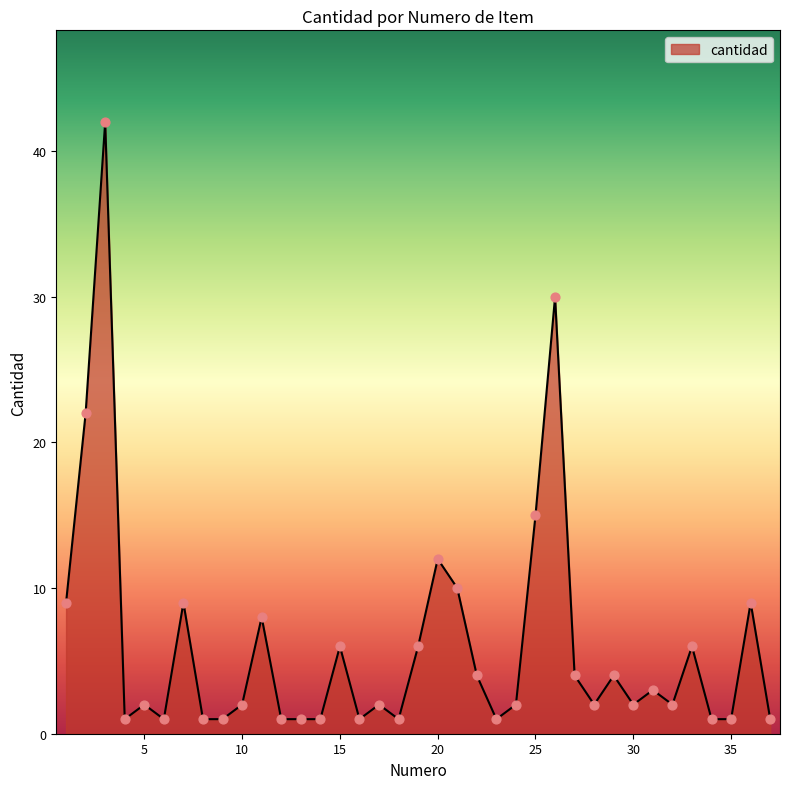

What is the greatest value displayed?

42